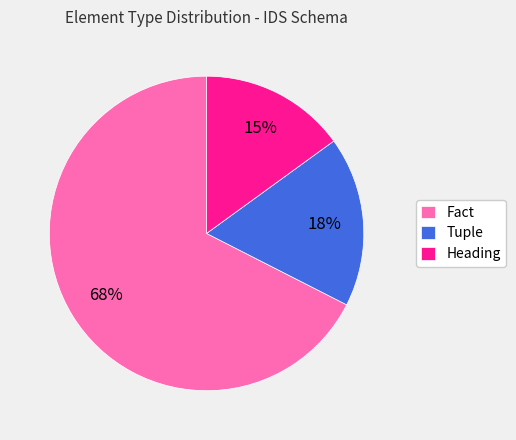

What percentage is the Tuple slice, to the nearest percent?

18%